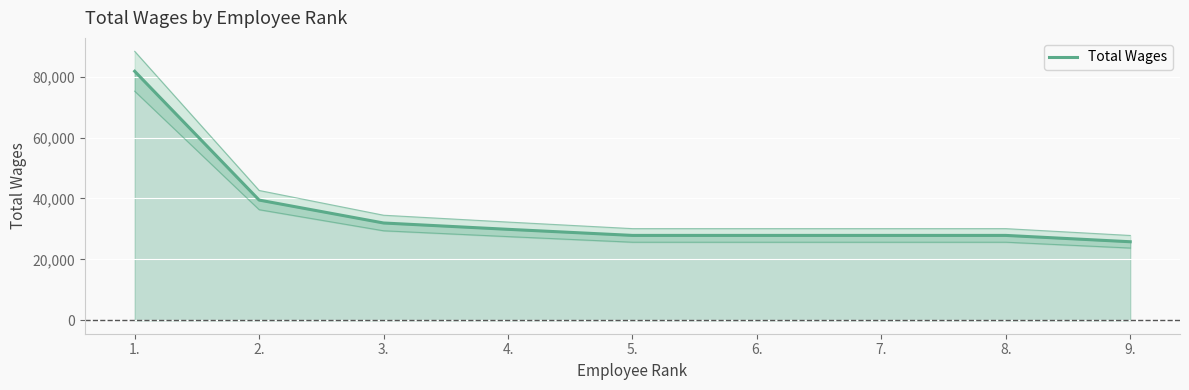

Reading left to right, what are all the values shown in this chart?

1.=81782	2.=39478	3.=31949	4.=29869	5.=27872	6.=27872	7.=27872	8.=27872	9.=25792